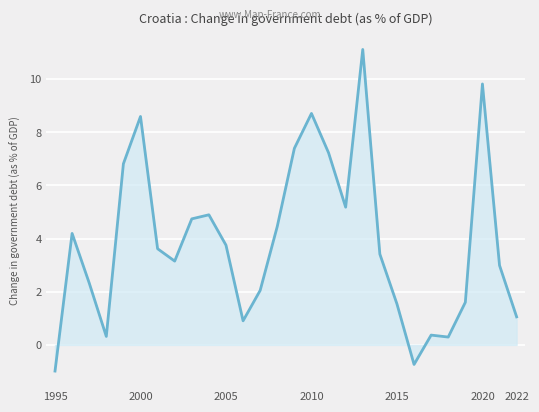

What is the minimum value shown in the chart?

-1.0